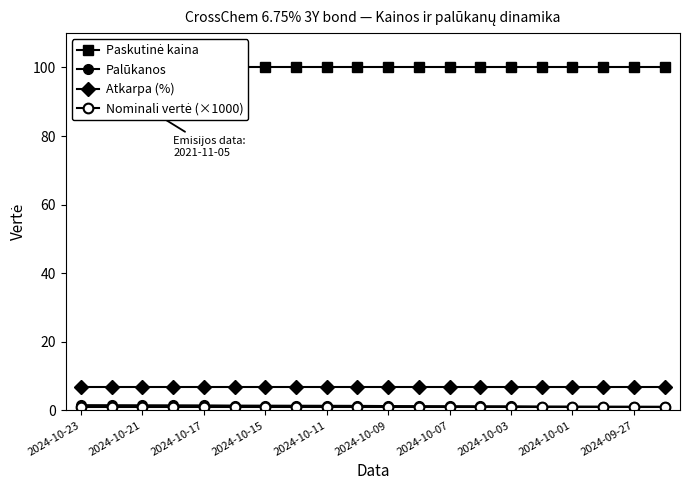

Reading right to left, what are all the values shown in this chart?

Paskutinė kaina: 100.0	100.0	100.0	100.0	100.0	100.0	100.0	100.0	100.0	100.0	100.0	100.0	100.0	100.0	100.0	100.0	100.0	100.0	100.0	100.0
Palūkanos: 1.1	1.1	1.1	1.1	1.1	1.2	1.2	1.2	1.2	1.3	1.3	1.3	1.4	1.4	1.4	1.4	1.5	1.5	1.5	1.5
Atkarpa (%): 6.8	6.8	6.8	6.8	6.8	6.8	6.8	6.8	6.8	6.8	6.8	6.8	6.8	6.8	6.8	6.8	6.8	6.8	6.8	6.8
Nominali vertė (×1000): 1.0	1.0	1.0	1.0	1.0	1.0	1.0	1.0	1.0	1.0	1.0	1.0	1.0	1.0	1.0	1.0	1.0	1.0	1.0	1.0